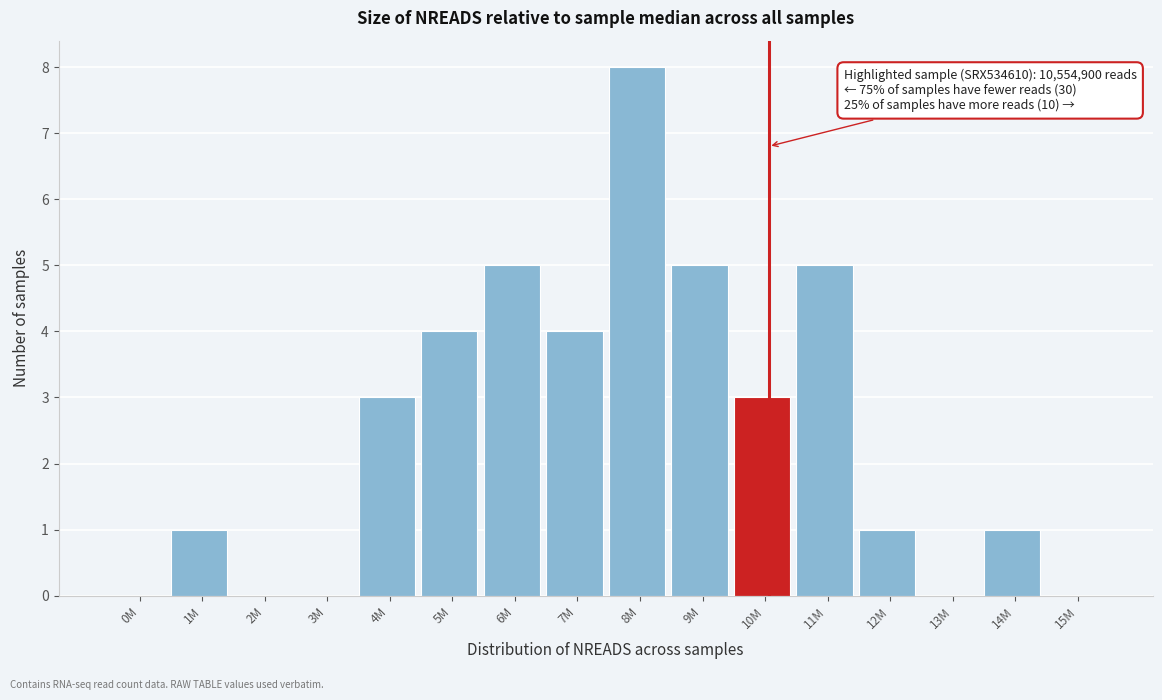

Reading left to right, extract all data points from this chart.

0M=0	1M=1	2M=0	3M=0	4M=3	5M=4	6M=5	7M=4	8M=8	9M=5	10M=3	11M=5	12M=1	13M=0	14M=1	15M=0